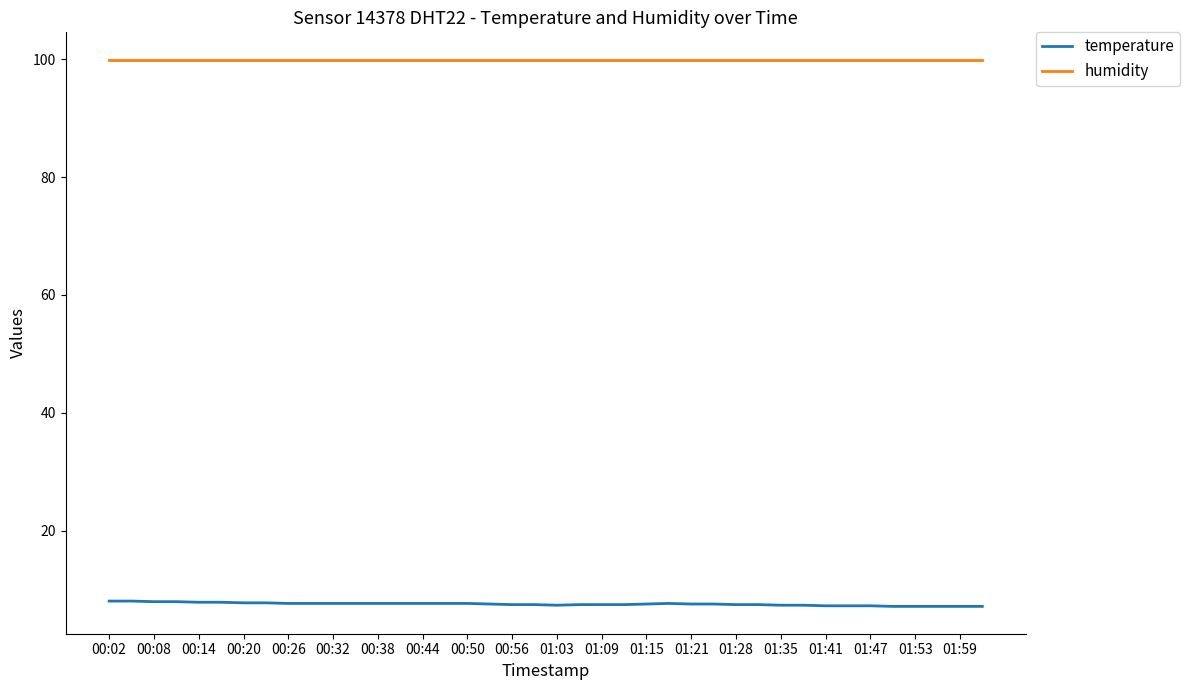

How many lines are shown in the chart?

2